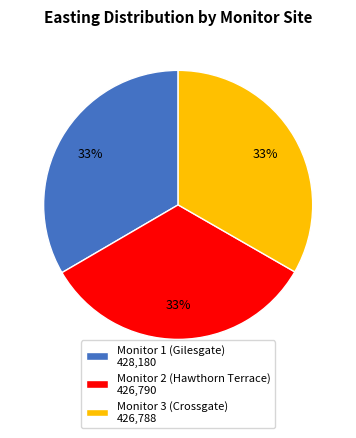

Count the number of slices in the pie.

3